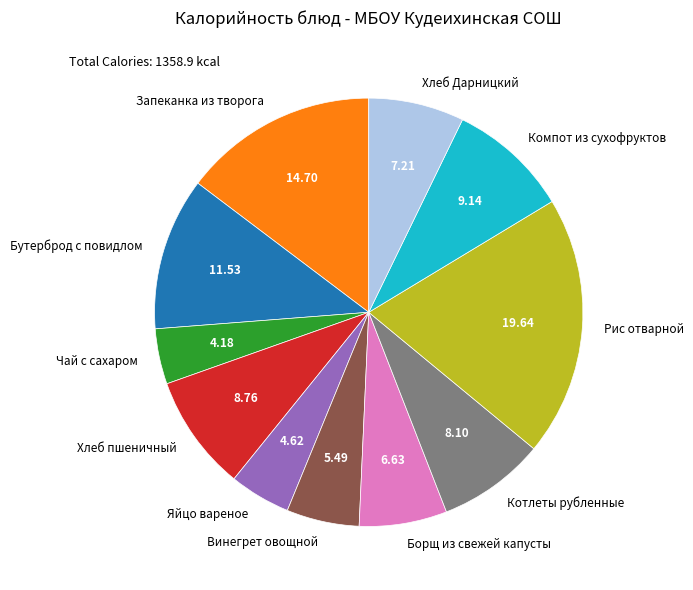

Which slice is the largest?

Рис отварной